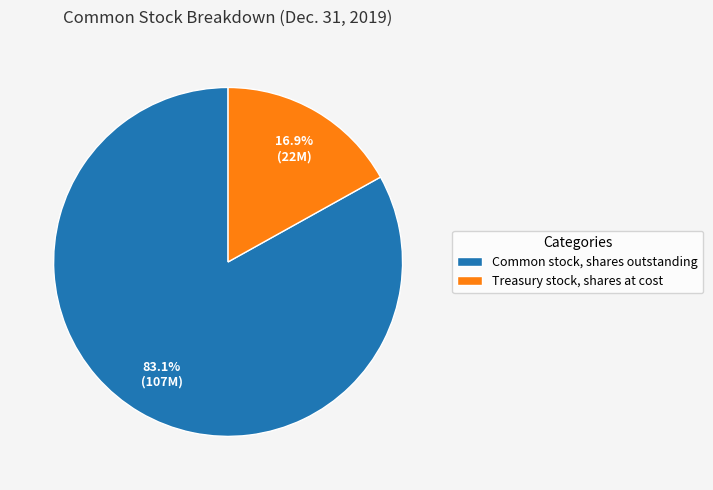

Is it true that Common stock, shares outstanding is 90% of the pie?

False